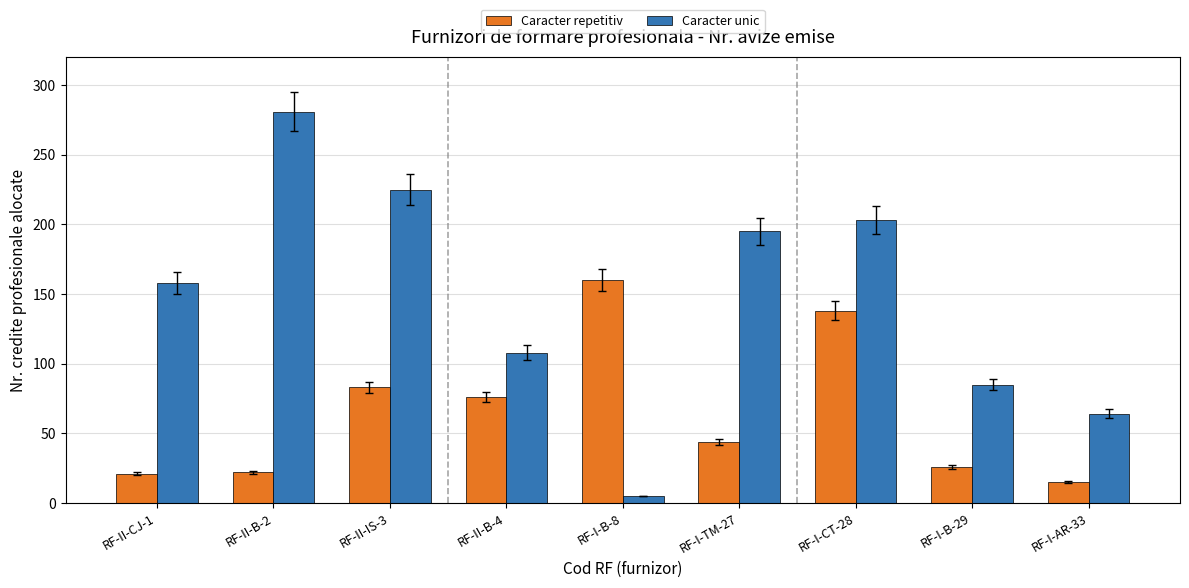

What is the sum of all Caracter unic values?

1324